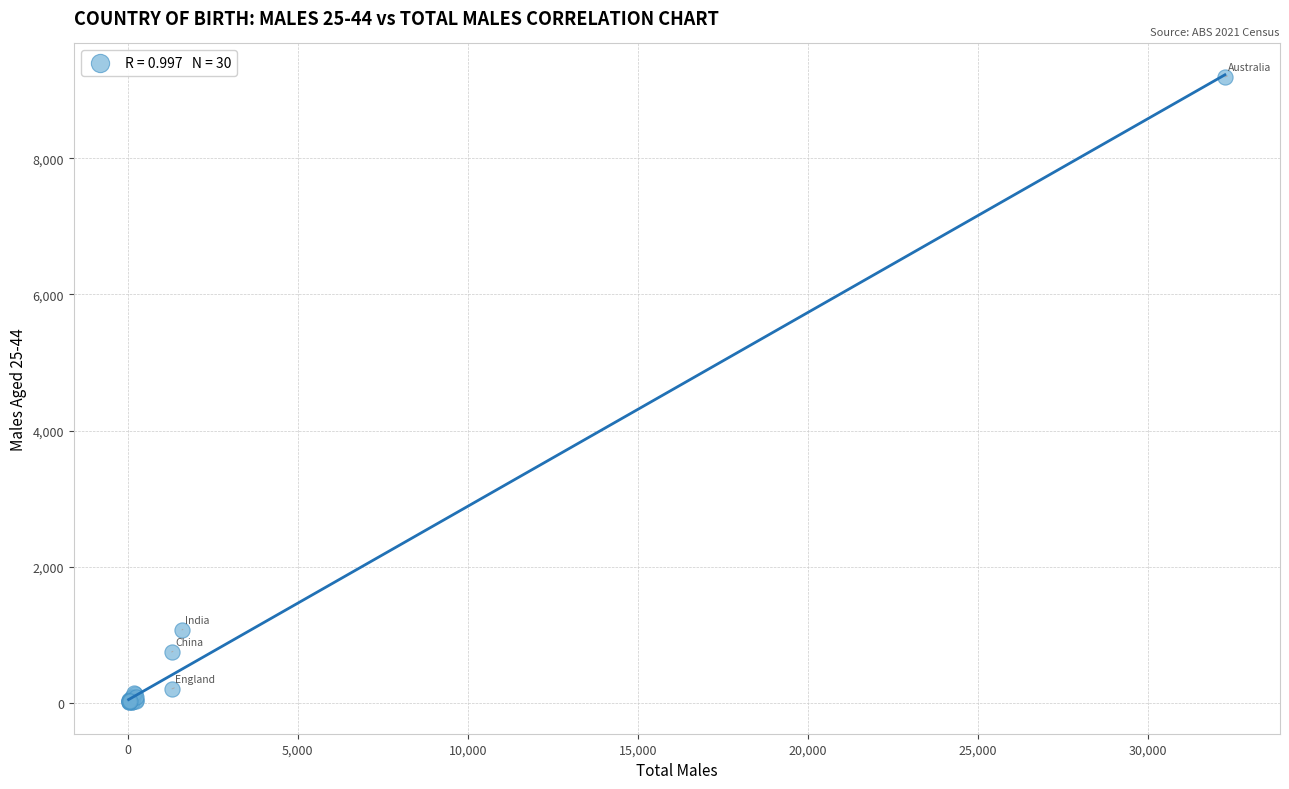

What Y value in the scatter plot is closest to 4600?

1069